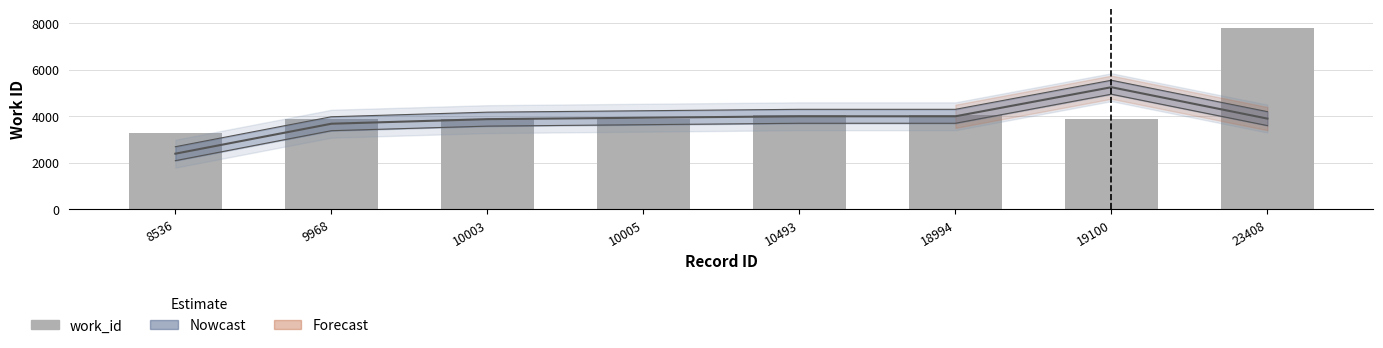

Rank the categories by value from highest to lowest.

23408, 10493, 18994, 9968, 10003, 10005, 19100, 8536